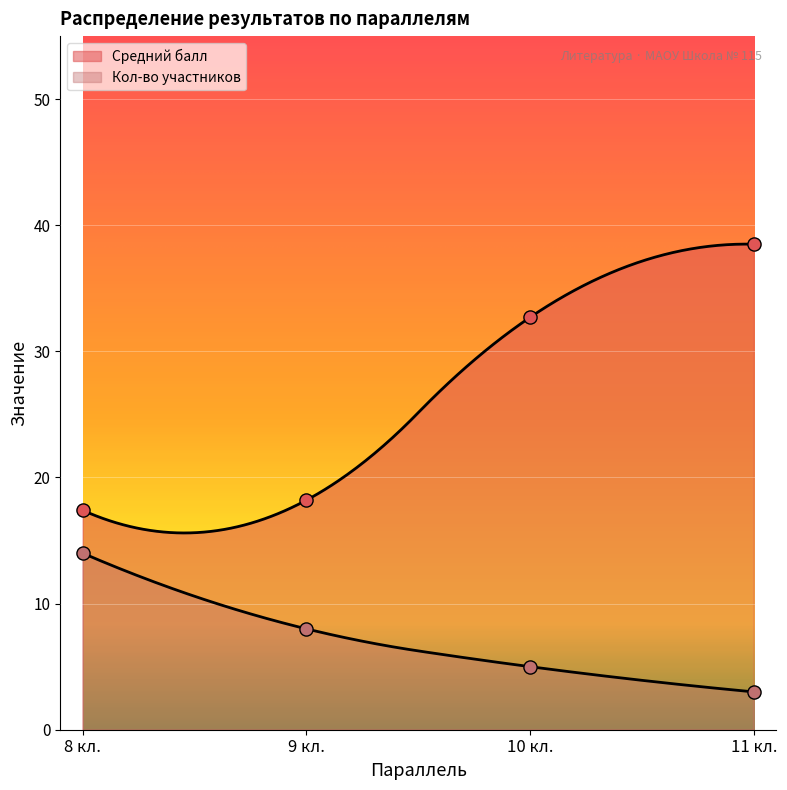

Is the value of Средний балл at 9 кл. greater than the value of Кол-во участников at 11 кл.?

Yes